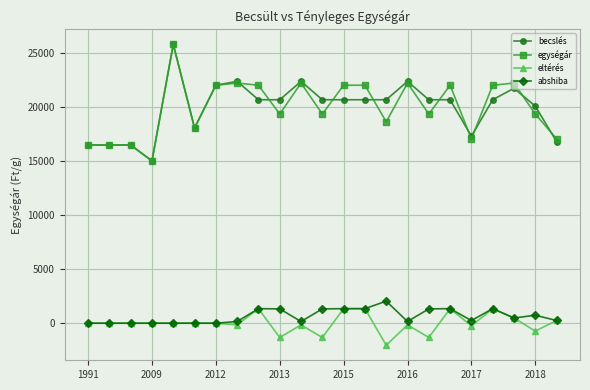

True or false: becslés and abshiba cross at least once.

False